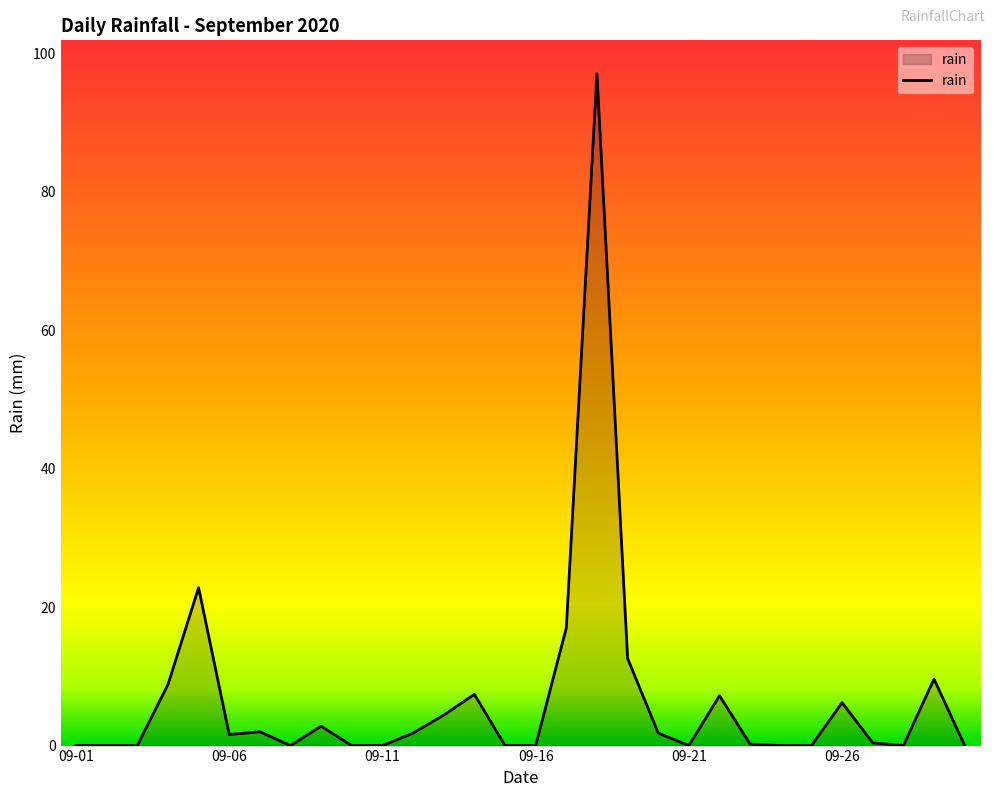

What is the maximum value shown in the chart?

97.0